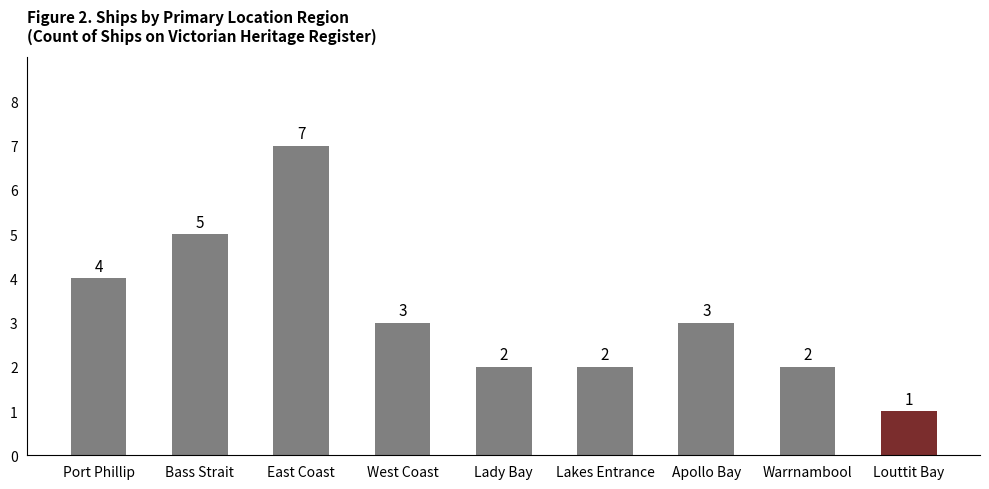

Count the values in the range 2 to 4.

6